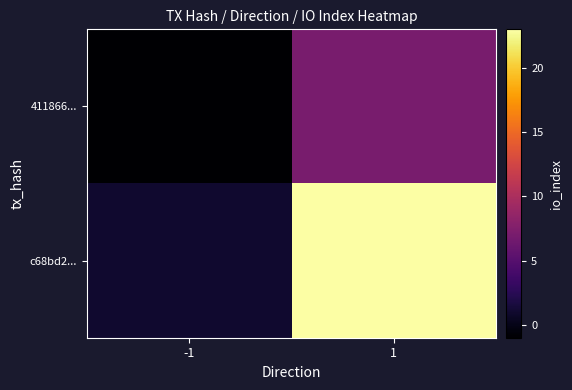

At which category is the sum across all series the highest?

1